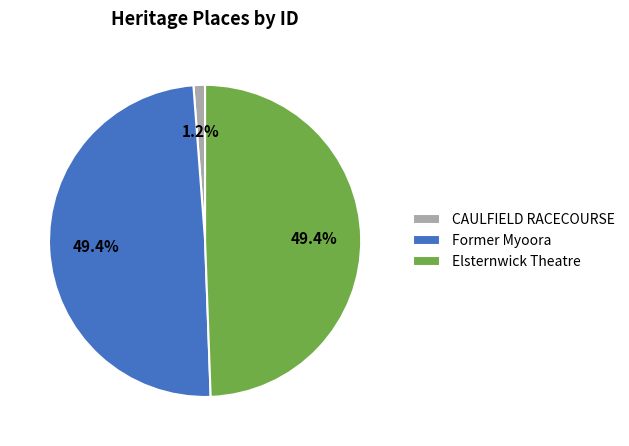

Between CAULFIELD RACECOURSE and Elsternwick Theatre, which is larger?

Elsternwick Theatre